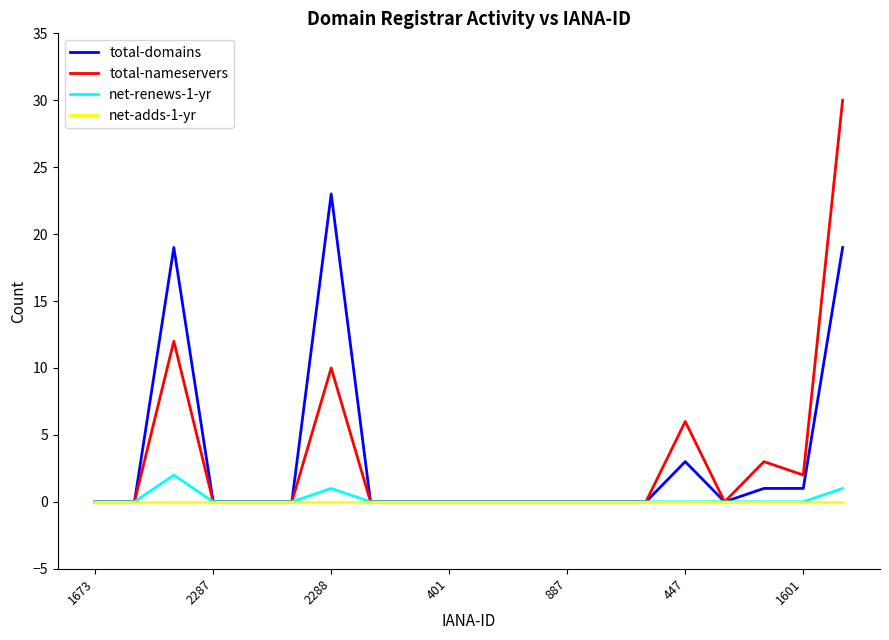

What is the maximum value for total-nameservers?

30